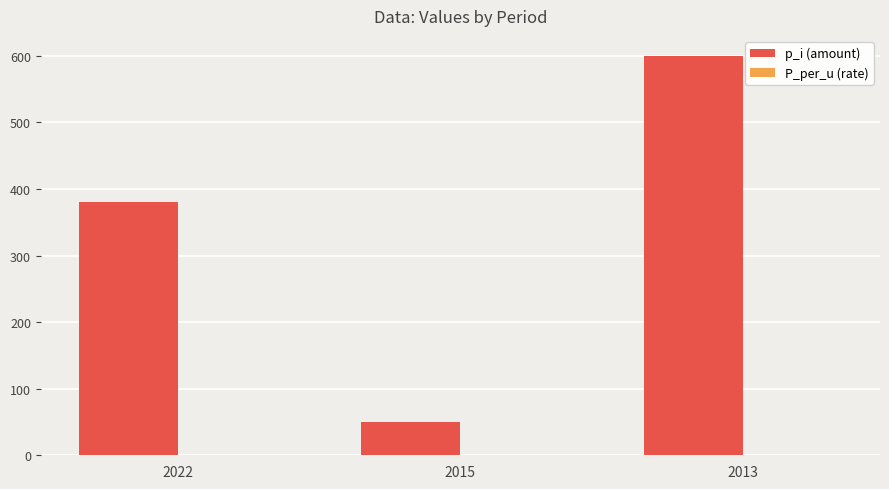

The p_i (amount) series shows 872.9 at 2013. True or false?

False